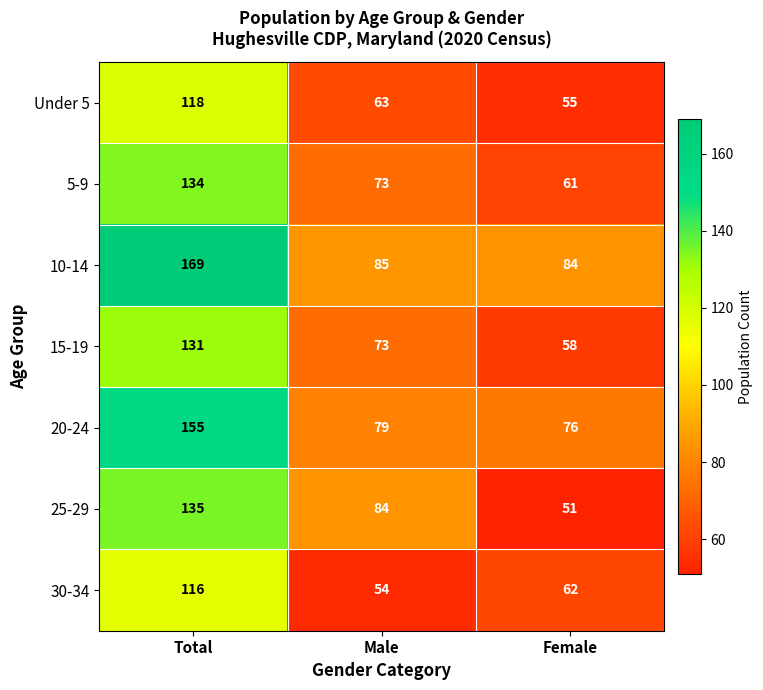

How many values in the Under 5 series are below 63?

1